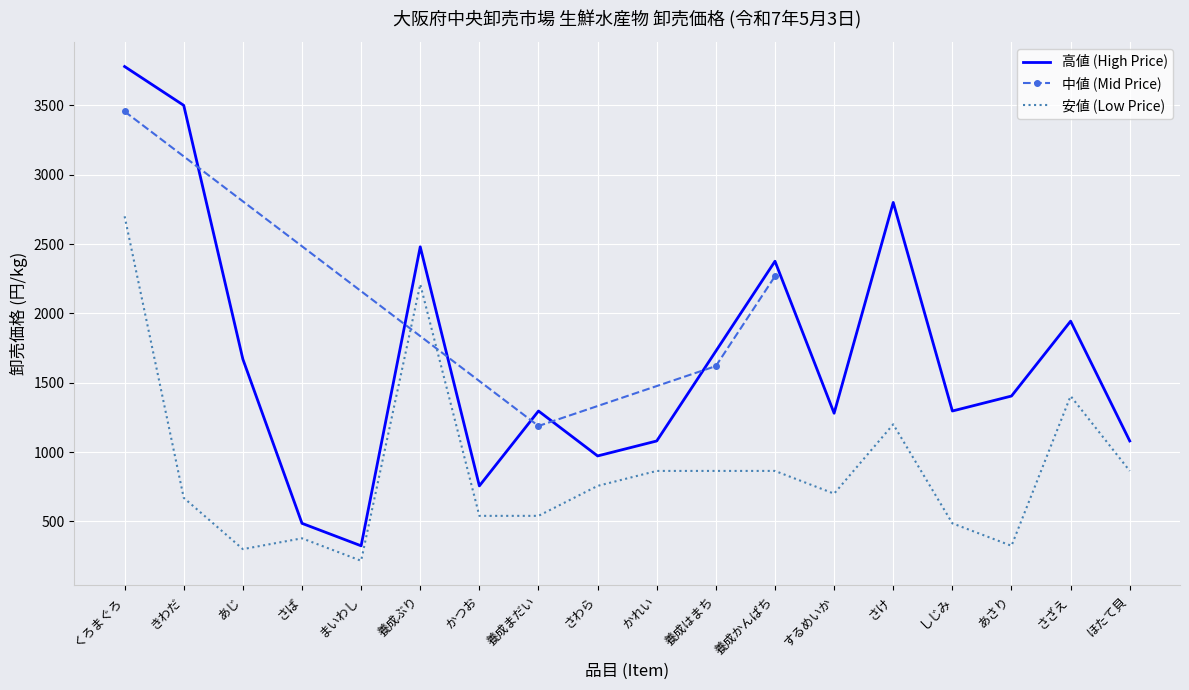

What is the highest value of the 高値 (High Price) series?

3780